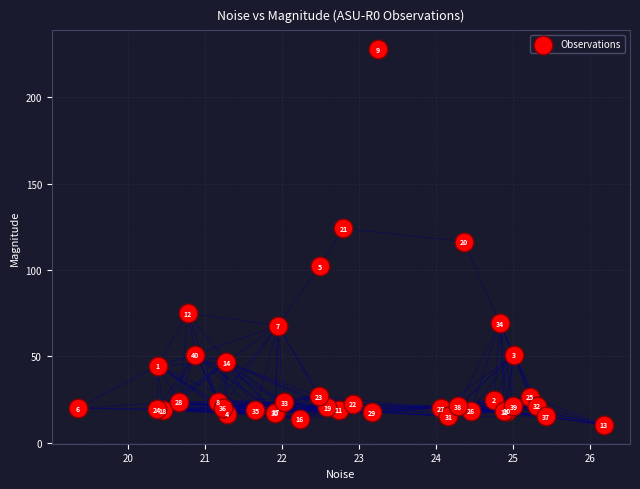

What Y value in the scatter plot is closest to 119?

116.3